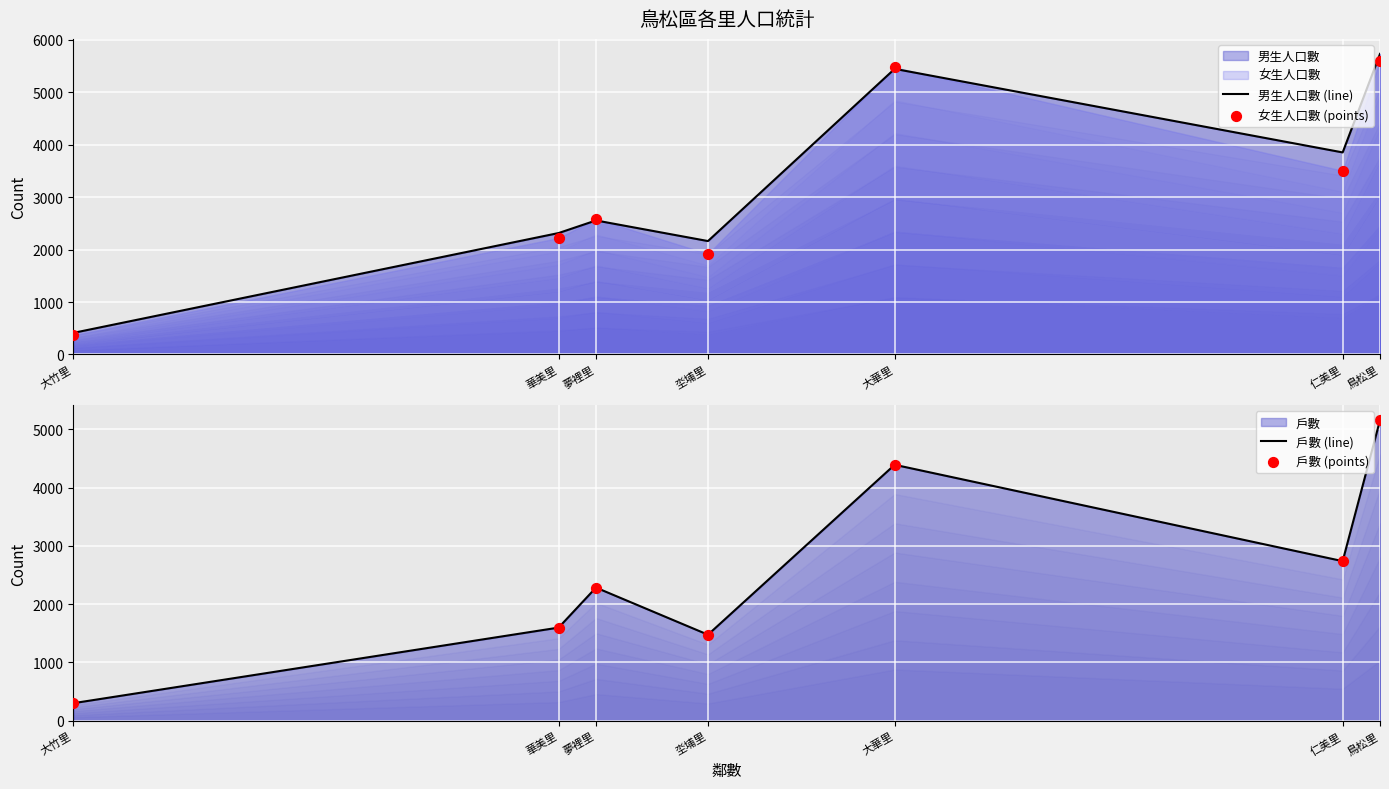

Is the value of 戶數 (line) at 大華里 greater than the value of 女生人口數 (points) at 夢裡里?

Yes